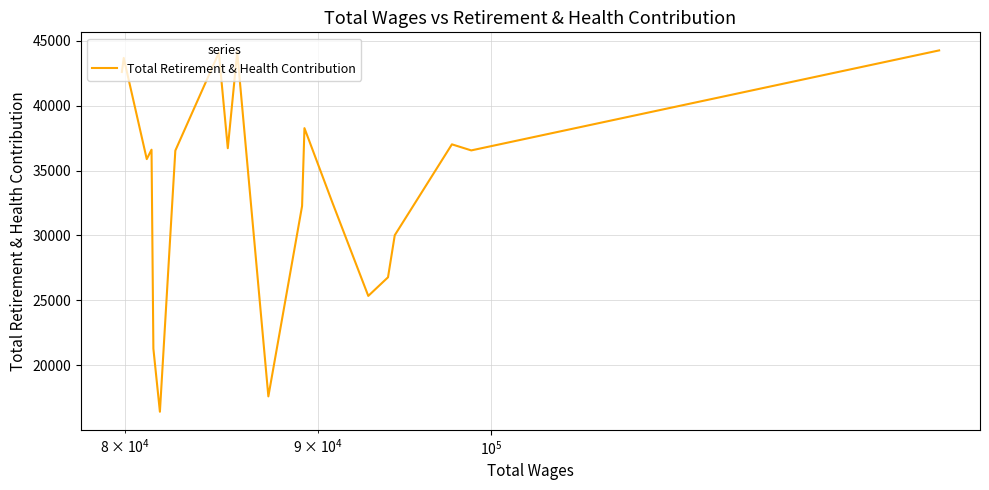

What is the difference between the maximum and minimum values?

27867